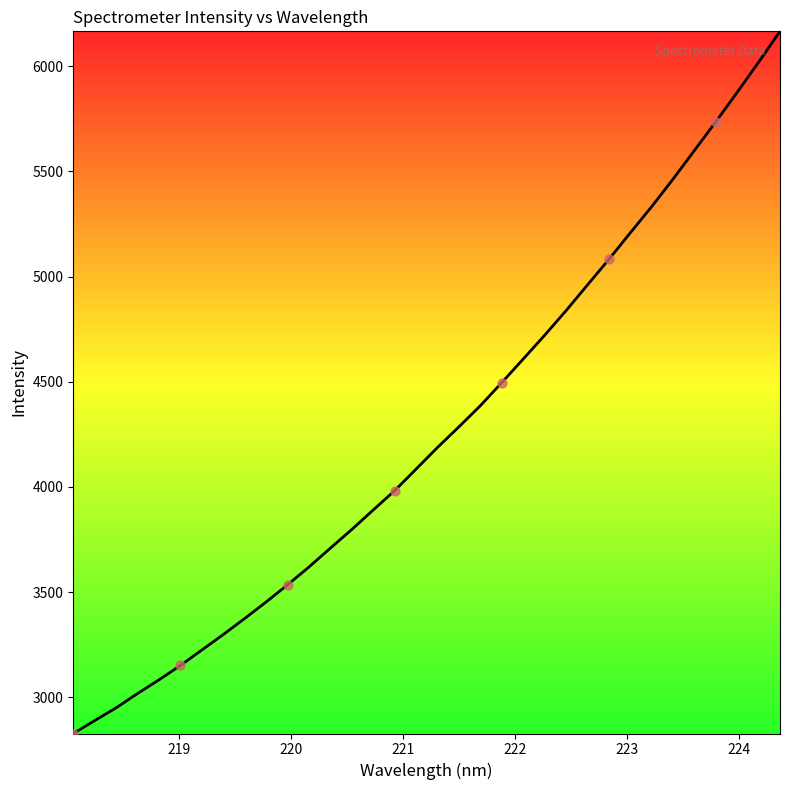

What is the greatest value displayed?

6165.9